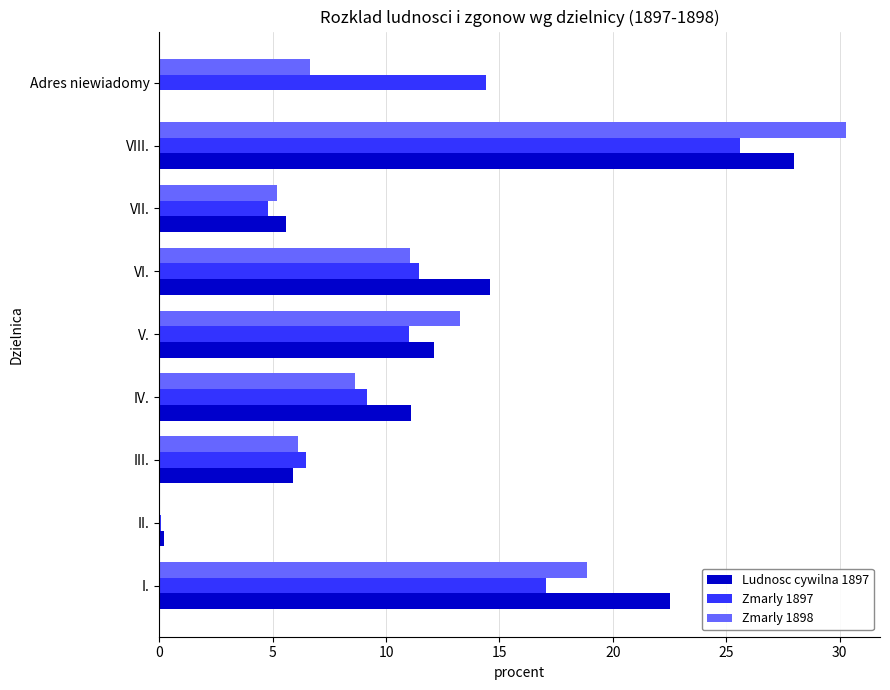

How many data points in Zmarly 1898 are above 8?

5